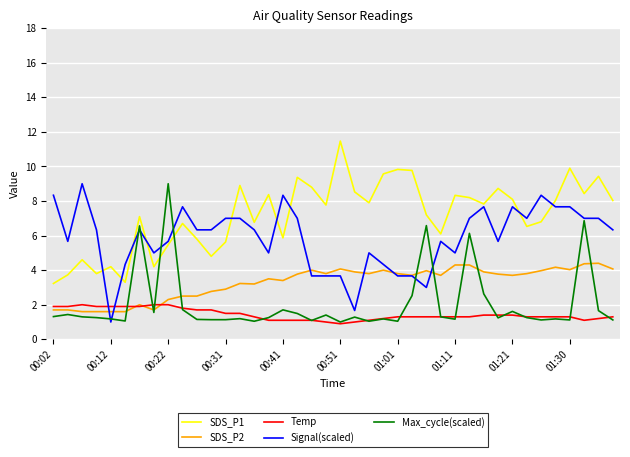

Which series has the largest total across all categories?

SDS_P1